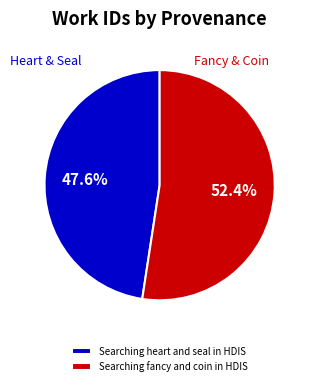

True or false: Searching heart and seal in HDIS accounts for 55% of the total.

False